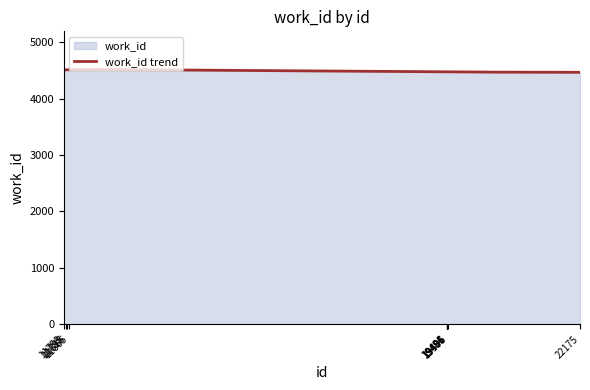

Reading right to left, list all the values displayed in this chart.

4469	4475	4475	4475	4475	4475	4524	4495	4492	4466